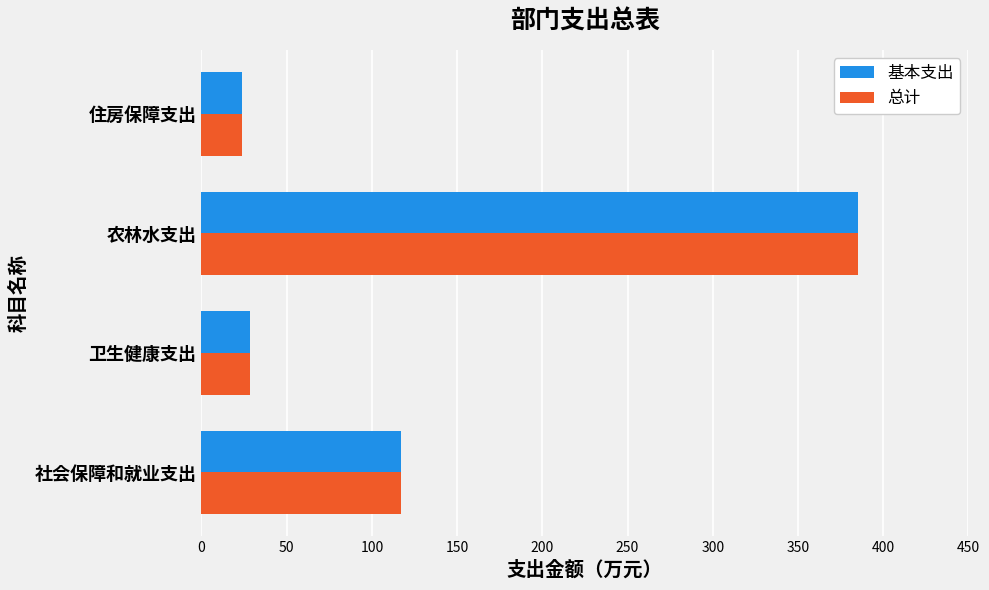

What is the total value across all series at 农林水支出?

770.1